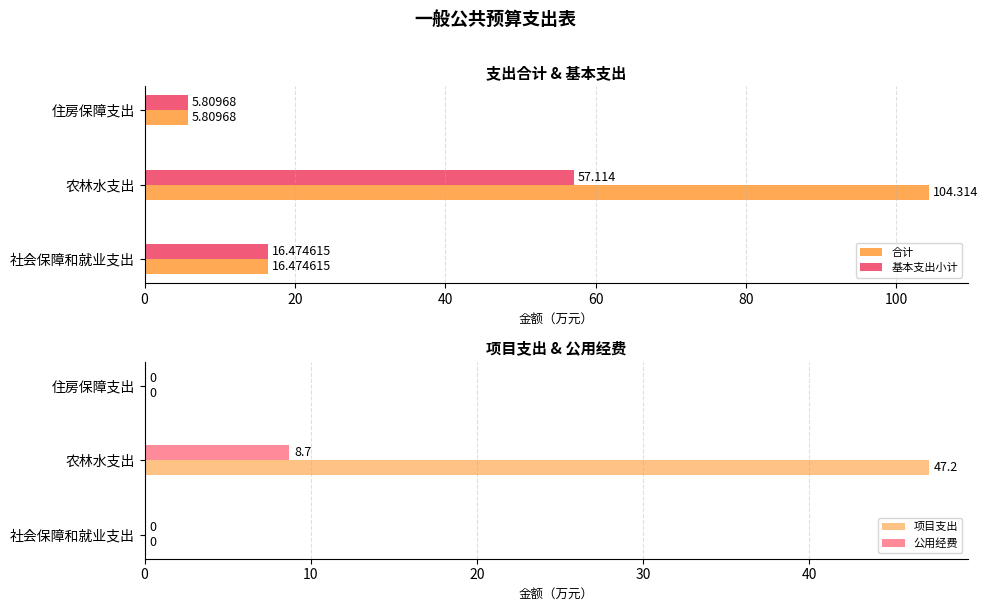

Are the bars grouped side by side (vs. stacked)?

Yes